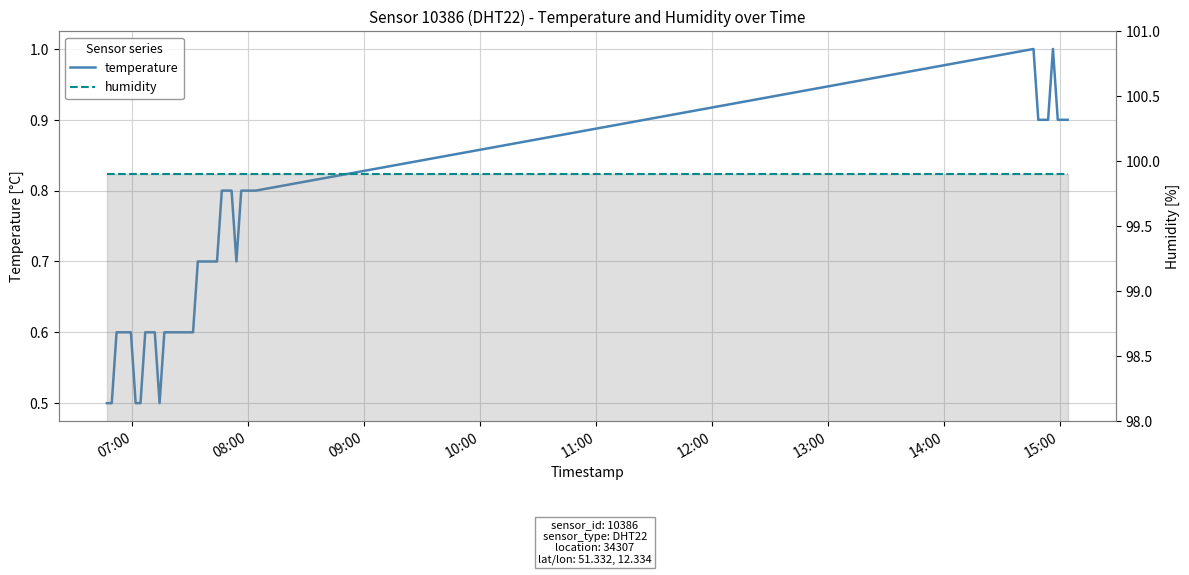

How many lines are shown in the chart?

2